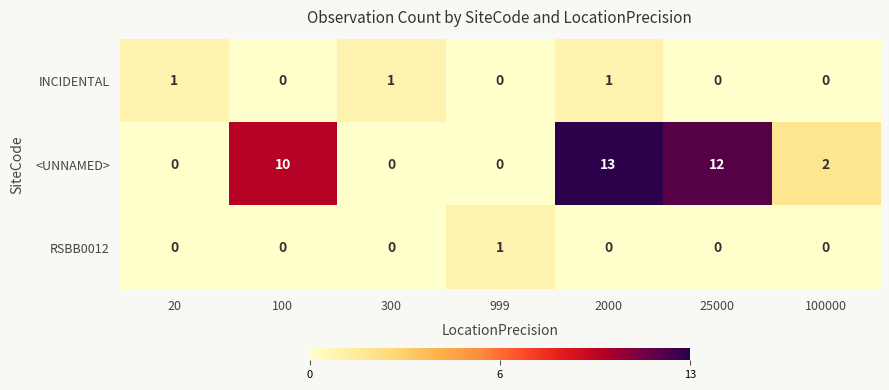

Reading right to left, extract all data points from this chart.

INCIDENTAL: 100000=0	25000=0	2000=1	999=0	300=1	100=0	20=1
<UNNAMED>: 100000=2	25000=12	2000=13	999=0	300=0	100=10	20=0
RSBB0012: 100000=0	25000=0	2000=0	999=1	300=0	100=0	20=0